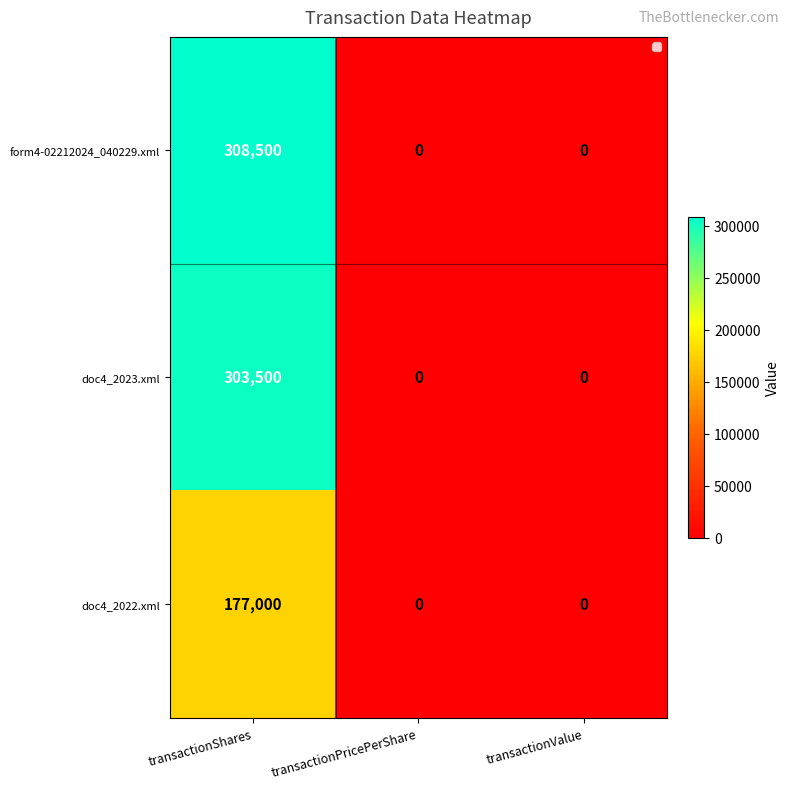

The value of form4-02212024_040229.xml at transactionShares is 407996. True or false?

False